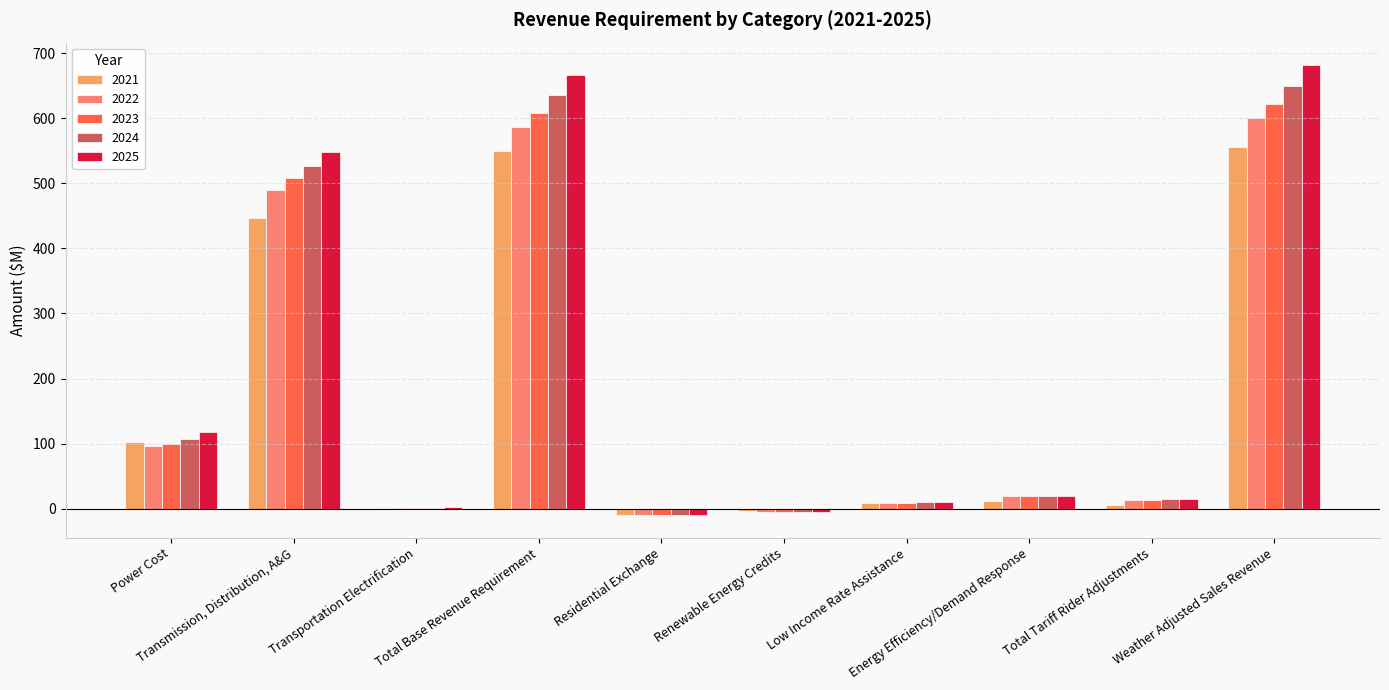

What is the maximum value for 2023?

622.3